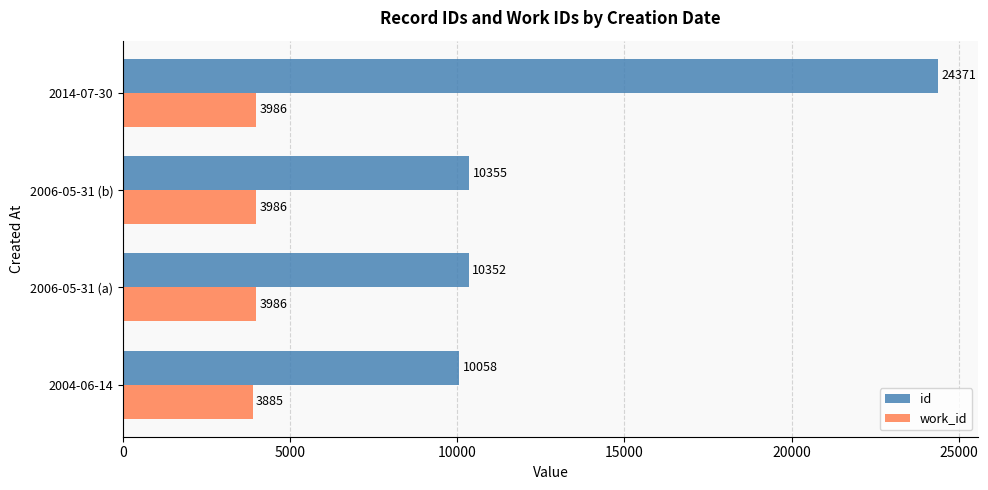

Which series has the widest spread of values?

id